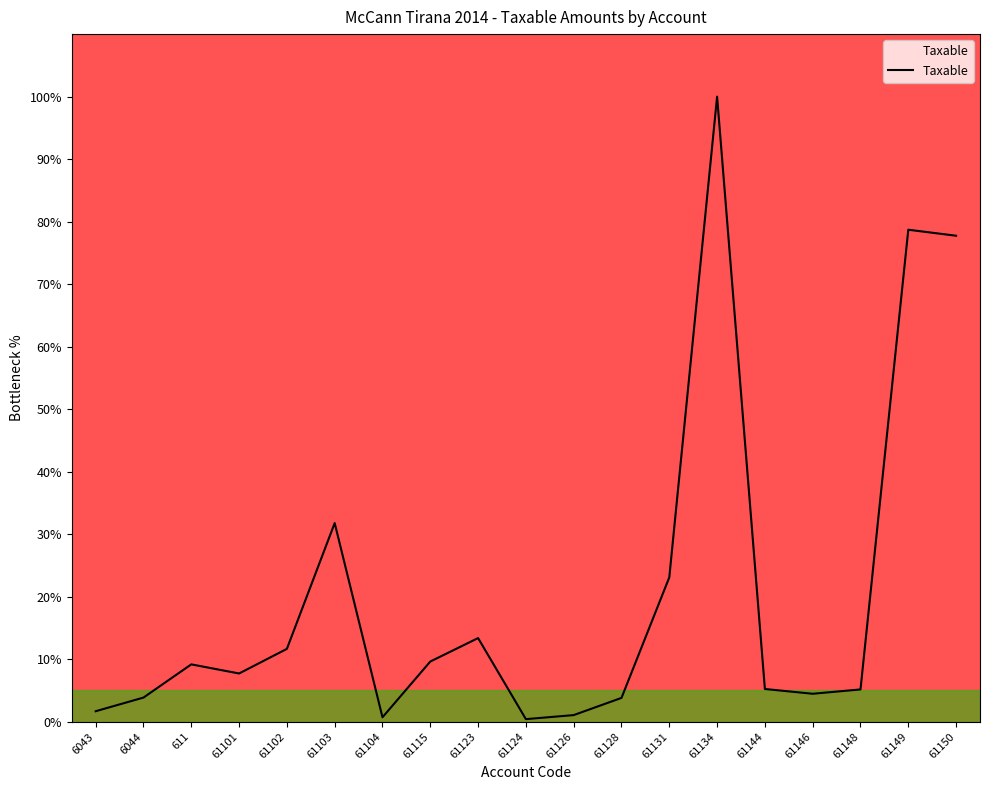

The value at 61115 is 3.6. True or false?

False